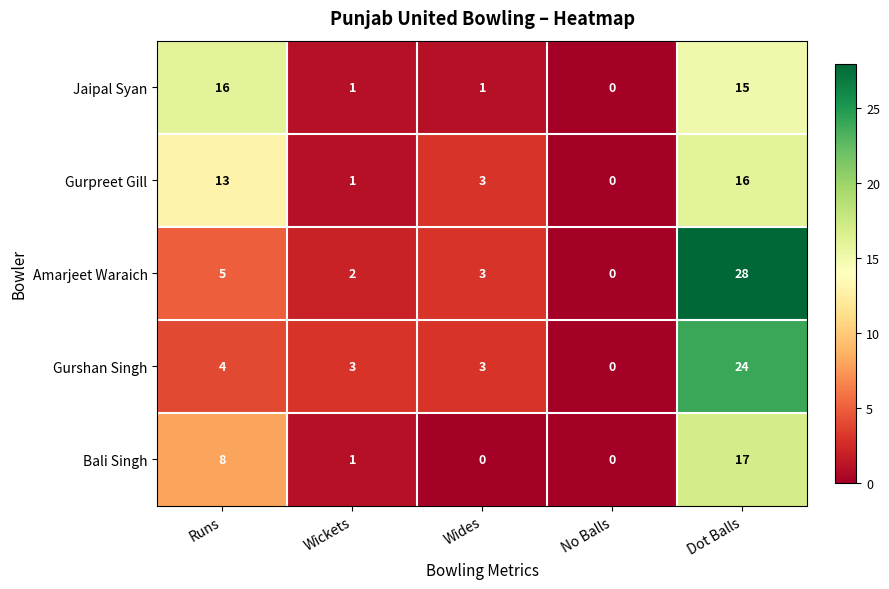

What is the difference between the Jaipal Syan values at Wides and Runs?

15